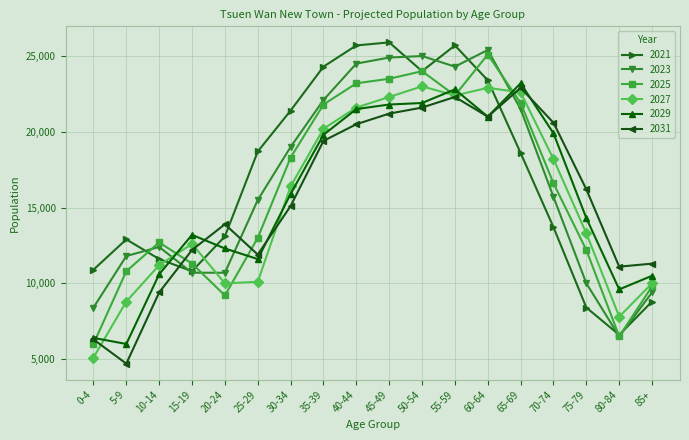

The value of 2023 at 70-74 is 21436. True or false?

False